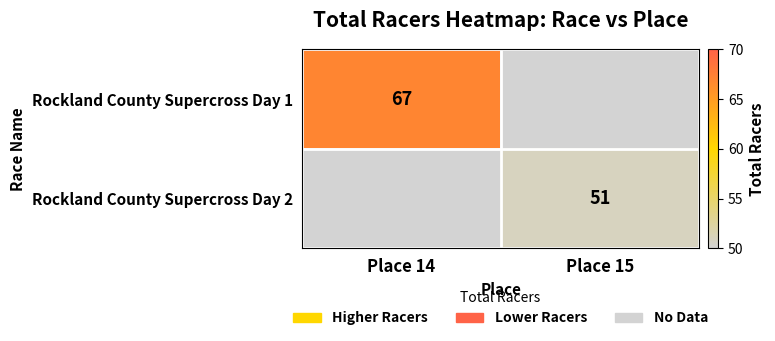

The Rockland County Supercross Day 1 series shows 26 at Place 14. True or false?

False